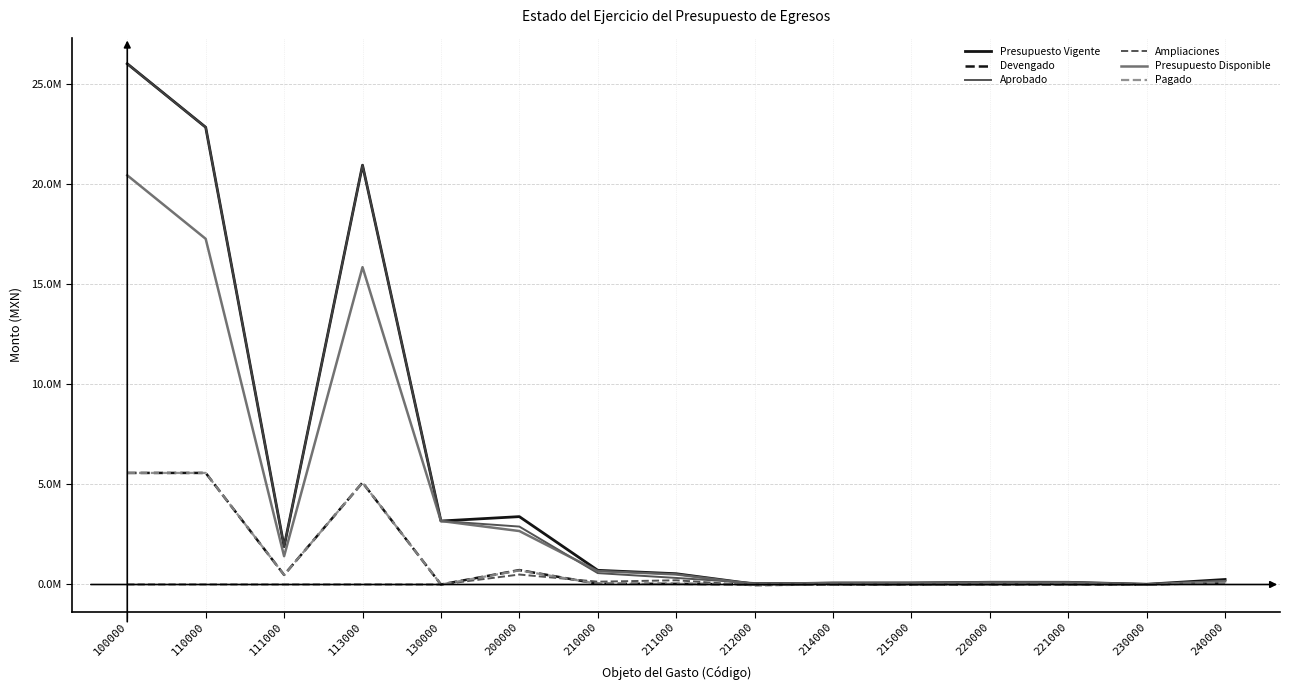

Which label corresponds to the smallest value in the chart?

212000